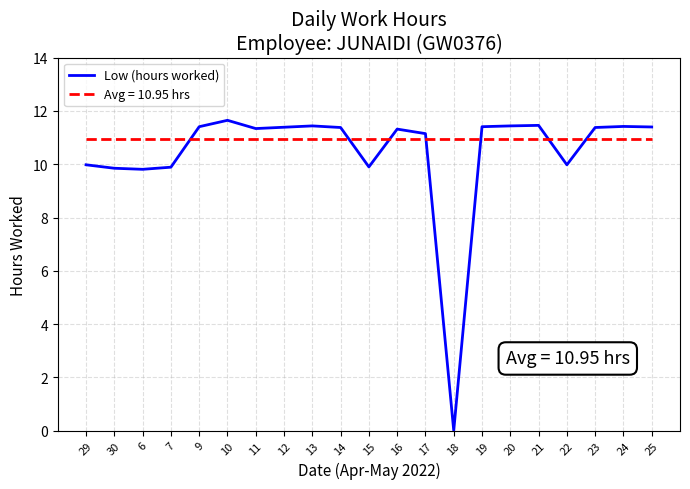

Does the chart have visible grid lines?

Yes